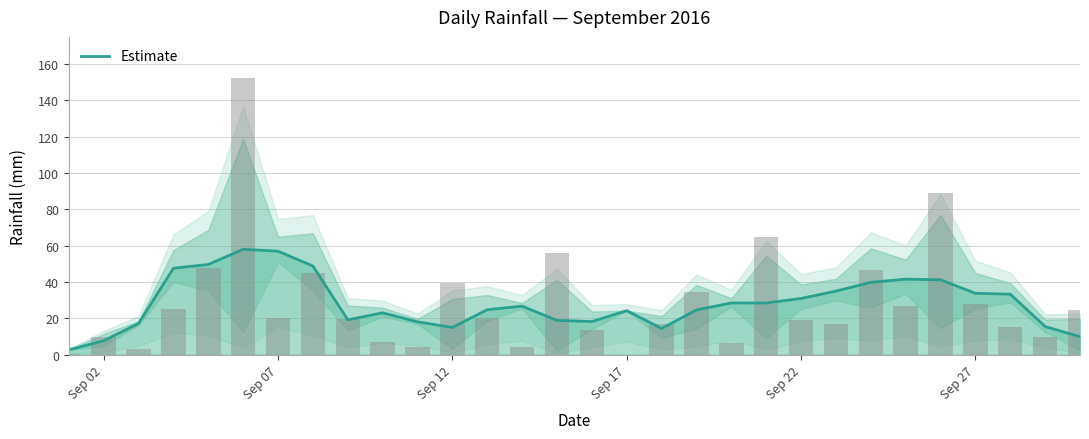

At which category does the chart reach its minimum across all series?

Sep 02